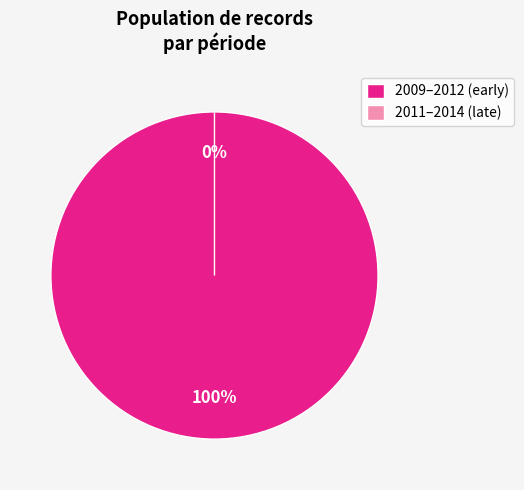

To the nearest percent, what portion does 2012-02-01 represent?

13%